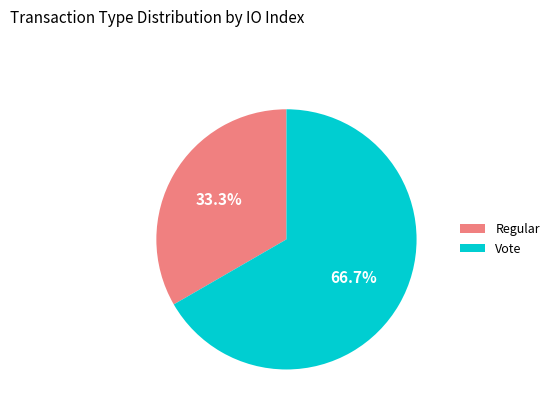

Count the number of slices in the pie.

2